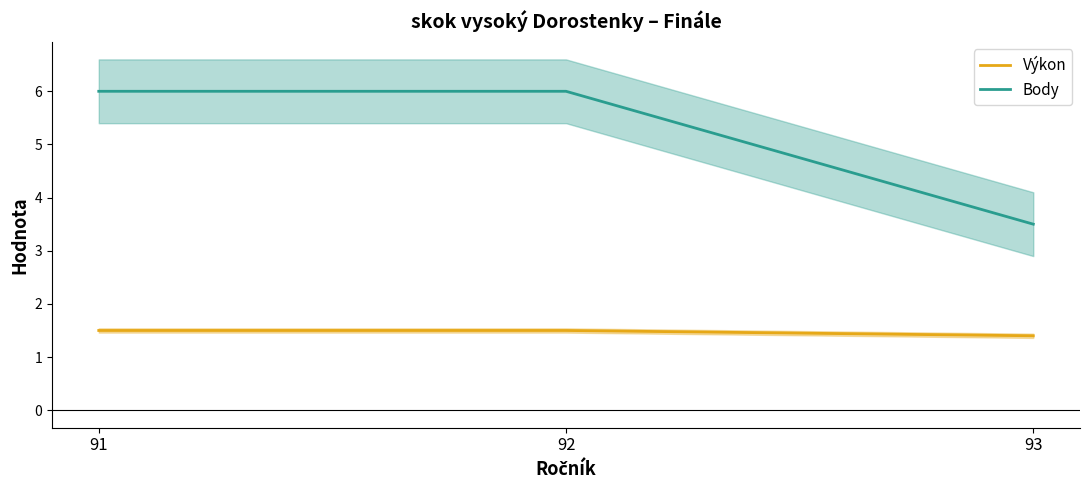

What is the average value of the Výkon series?

1.5